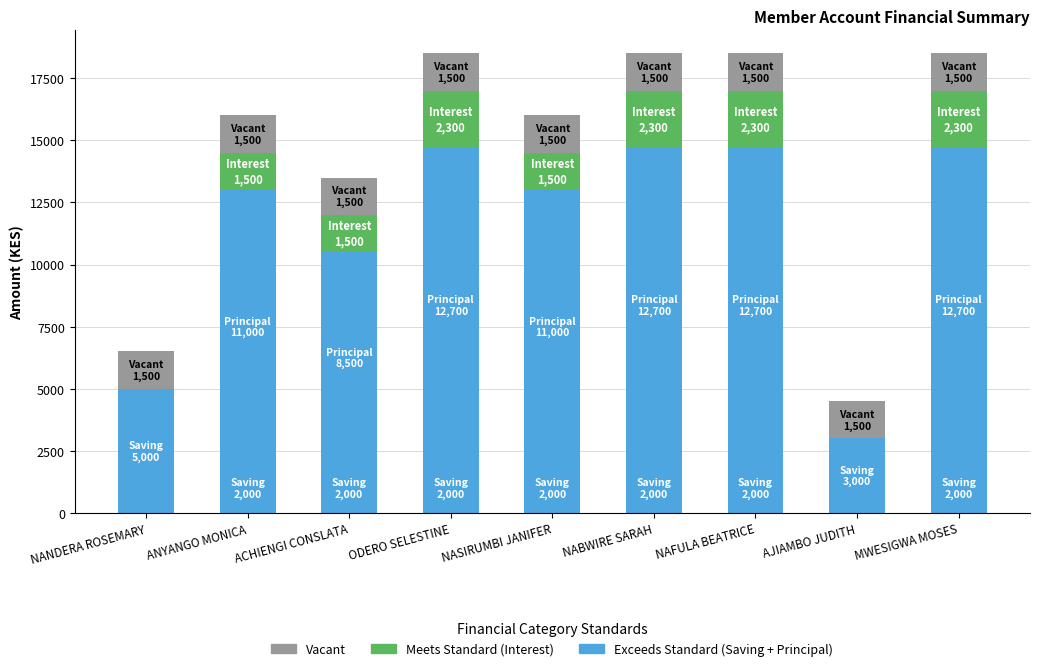

How many distinct data groups are displayed?

4